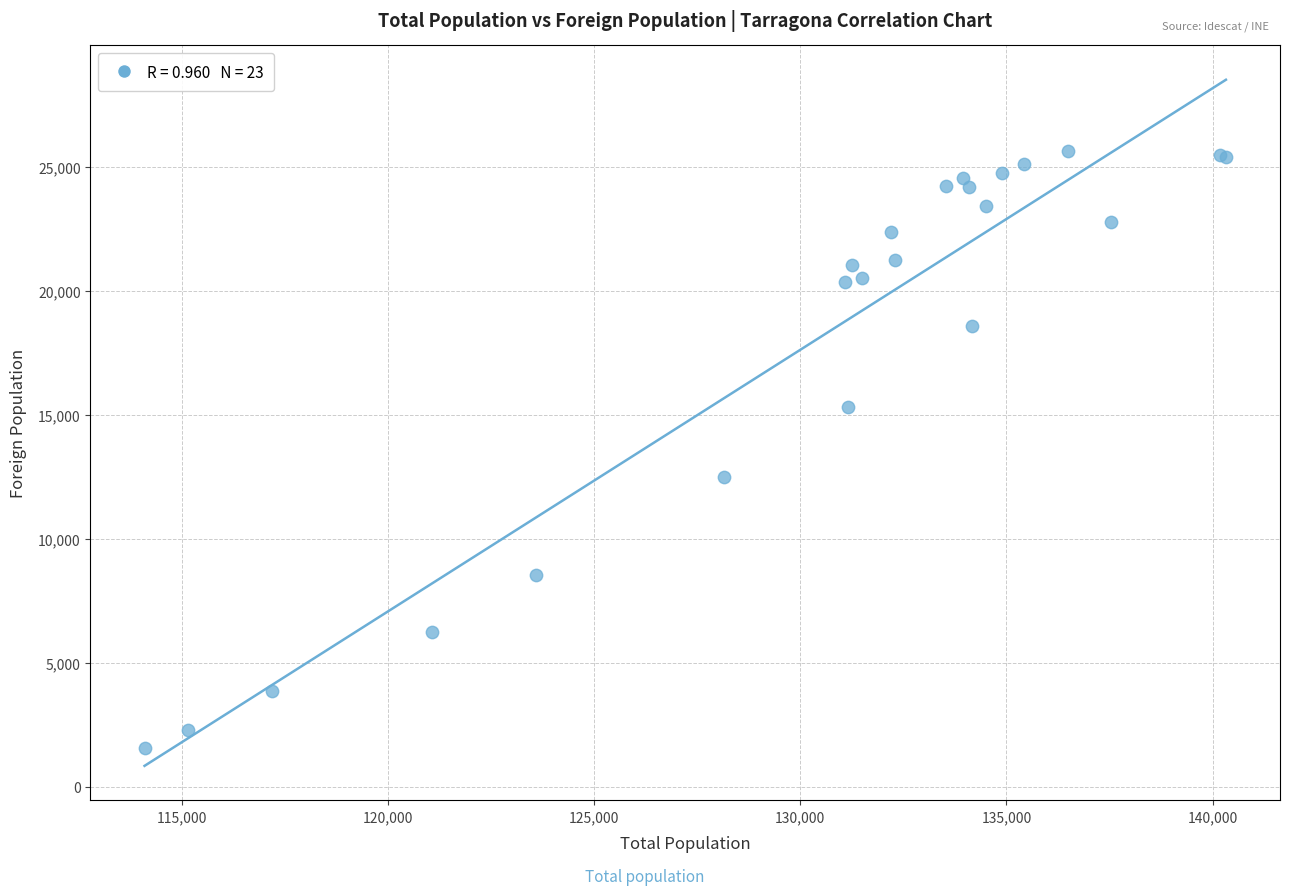

What Y value in the scatter plot is closest to 13600?

12501